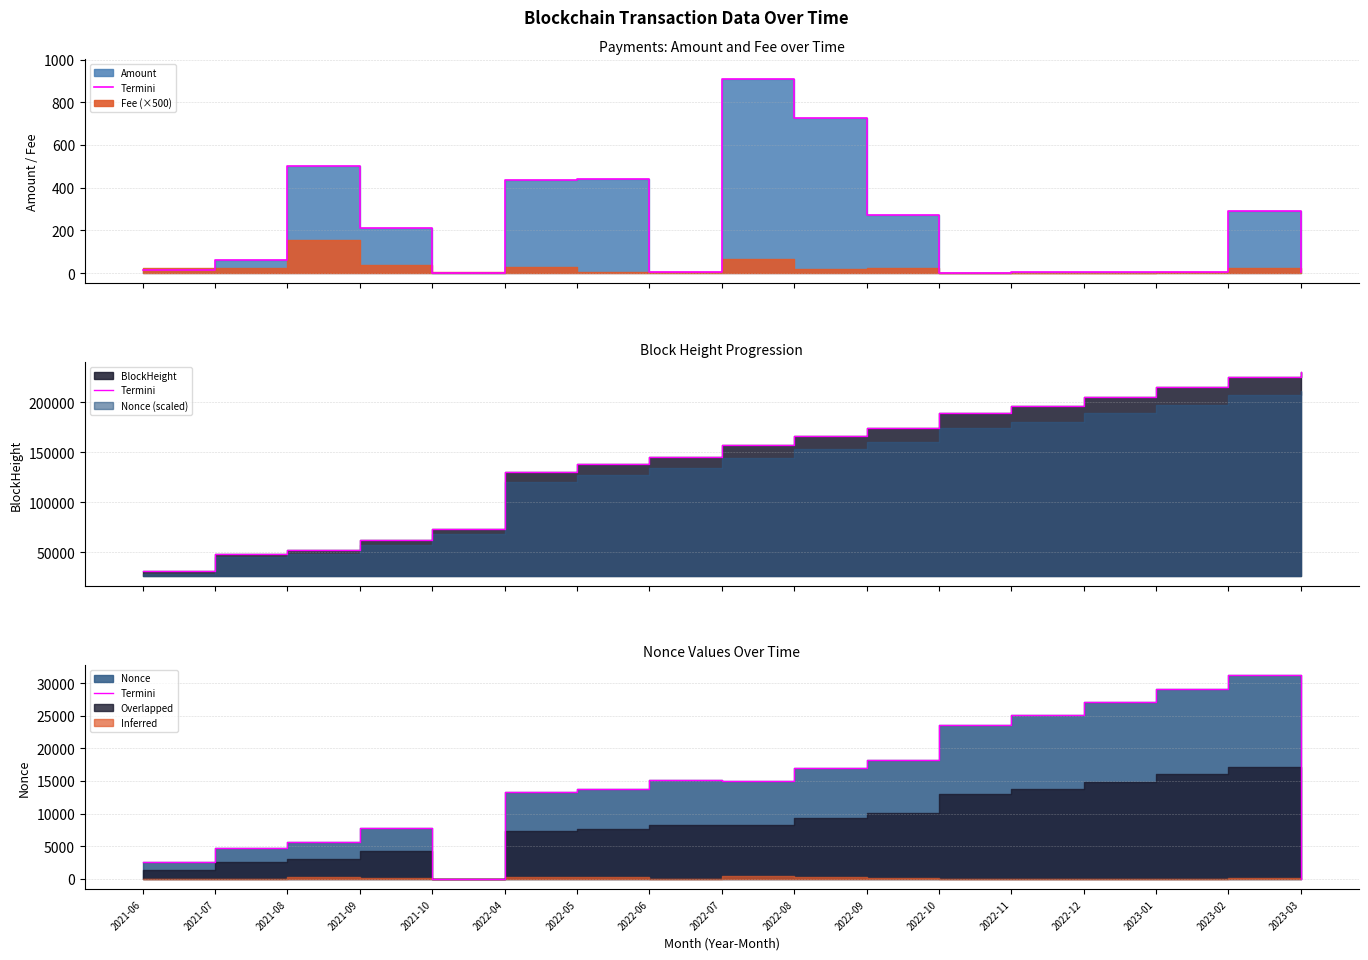

At which label is the value closest to 15632?

2022-06